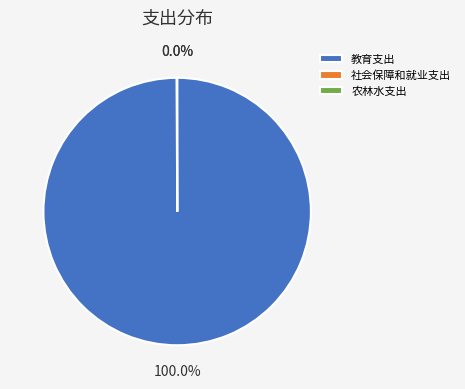

Which slice is the largest?

教育支出